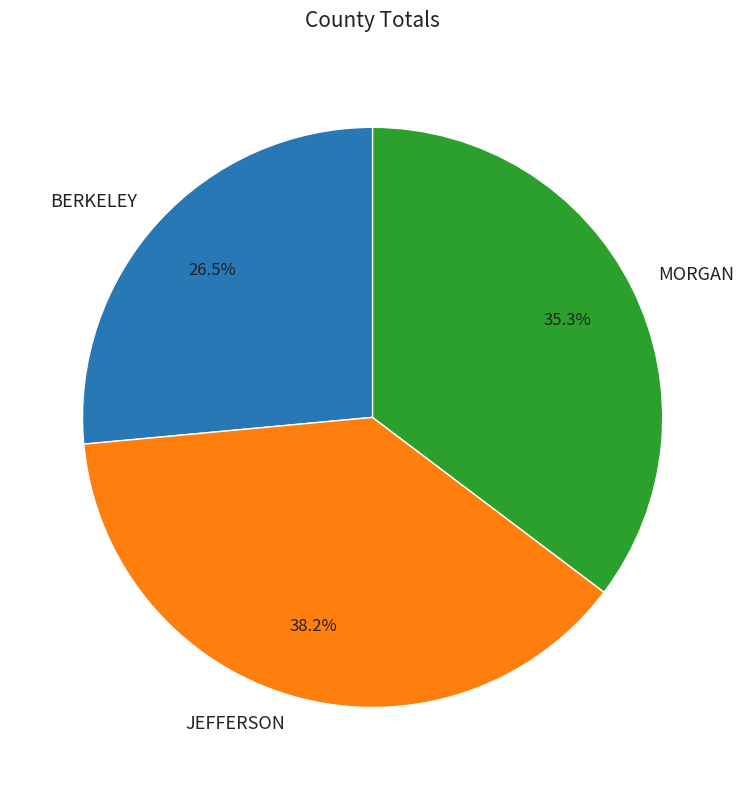

To the nearest percent, what percentage of the pie is JEFFERSON?

38%